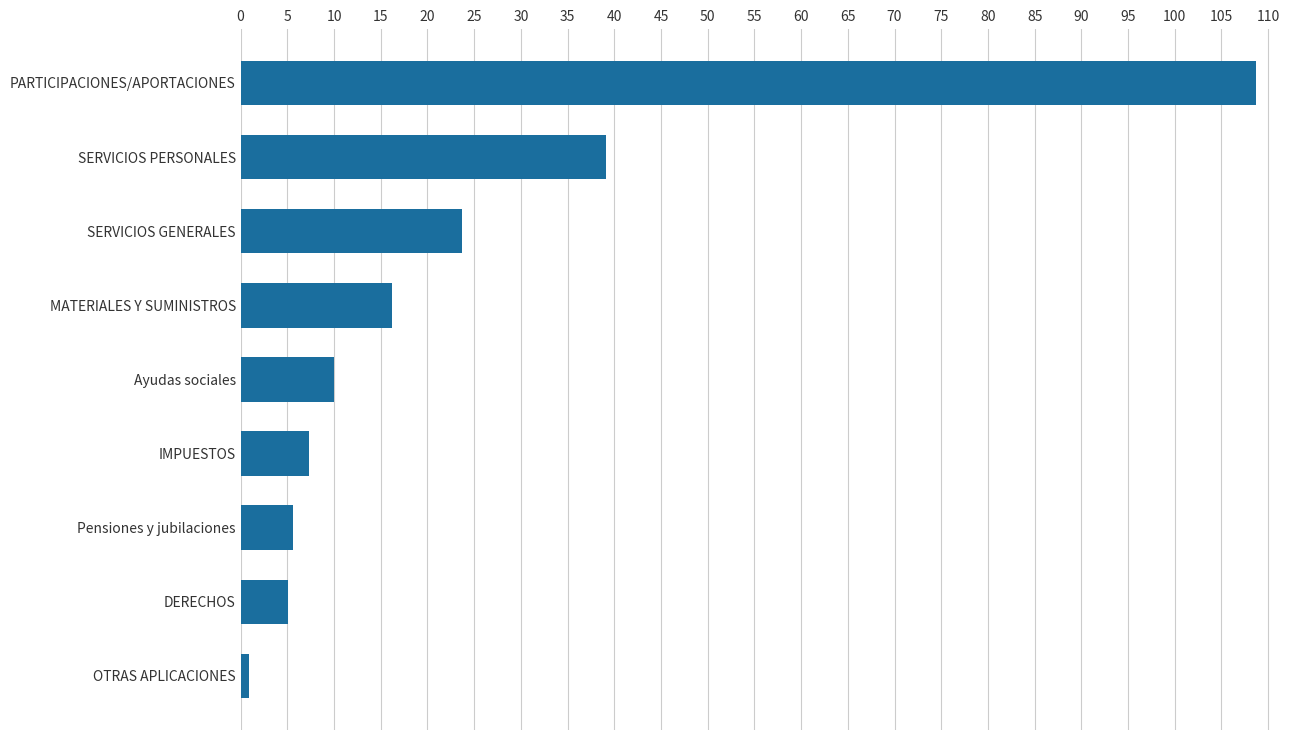

Reading top to bottom, what are all the values shown in this chart?

PARTICIPACIONES/APORTACIONES=108.7	SERVICIOS PERSONALES=39.1	SERVICIOS GENERALES=23.7	MATERIALES Y SUMINISTROS=16.2	Ayudas sociales=10.0	IMPUESTOS=7.4	Pensiones y jubilaciones=5.6	DERECHOS=5.1	OTRAS APLICACIONES=0.9